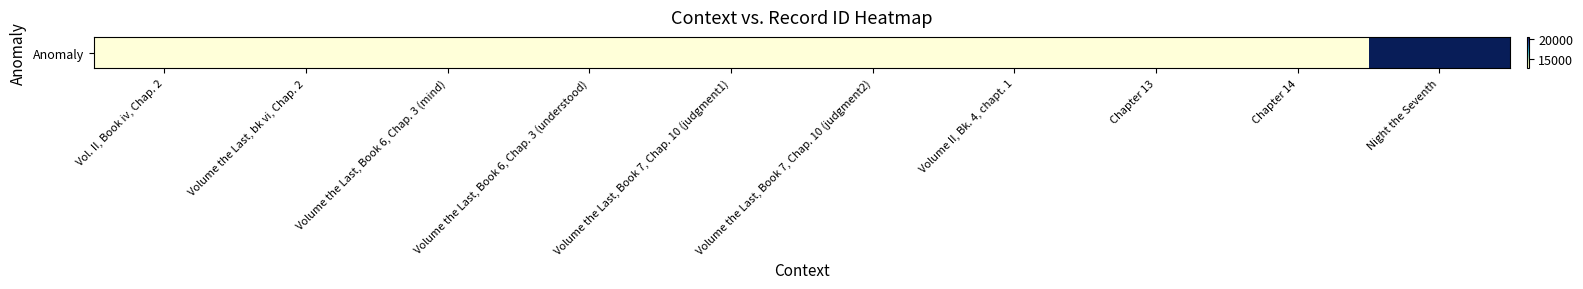

Between Volume the Last, Book 6, Chap. 3 (understood) and Night the Seventh, which is larger?

Night the Seventh